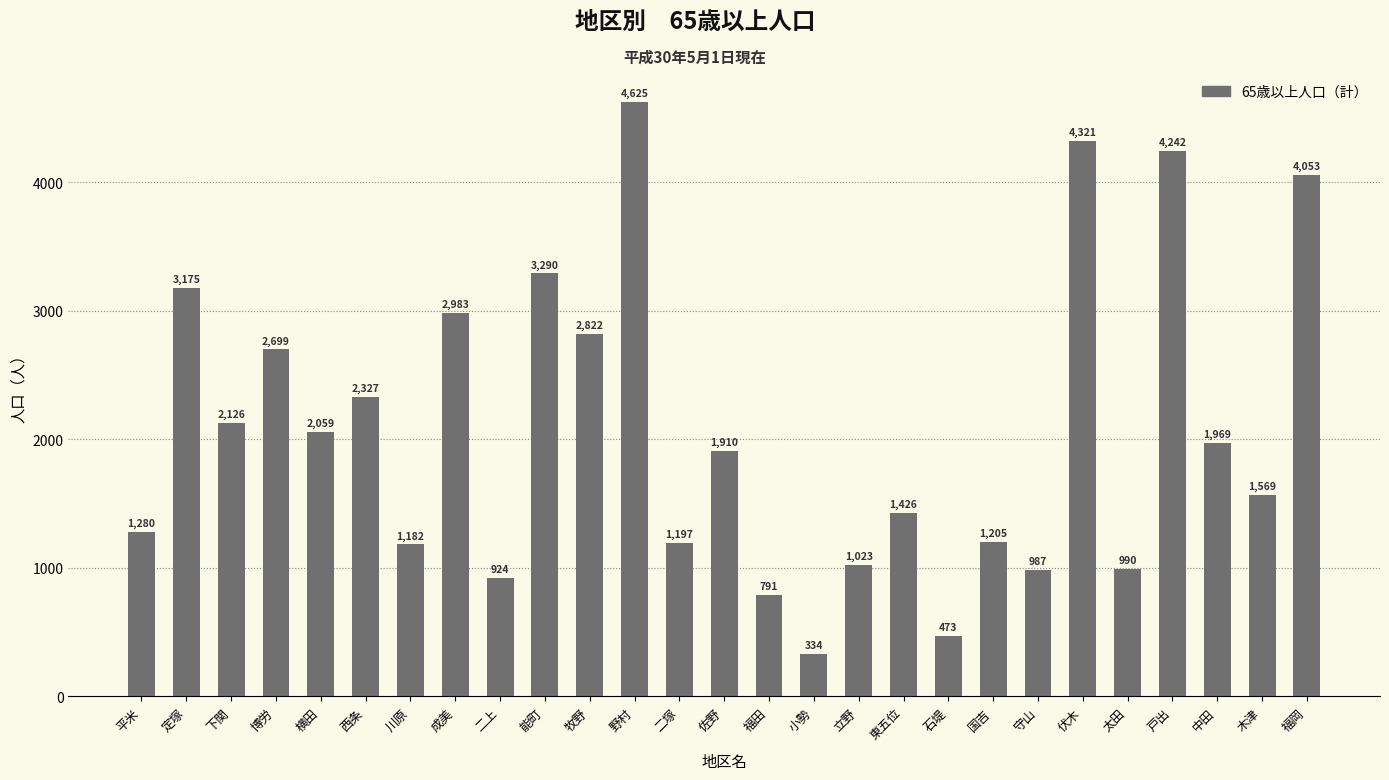

What is the difference between the maximum and minimum values?

4291